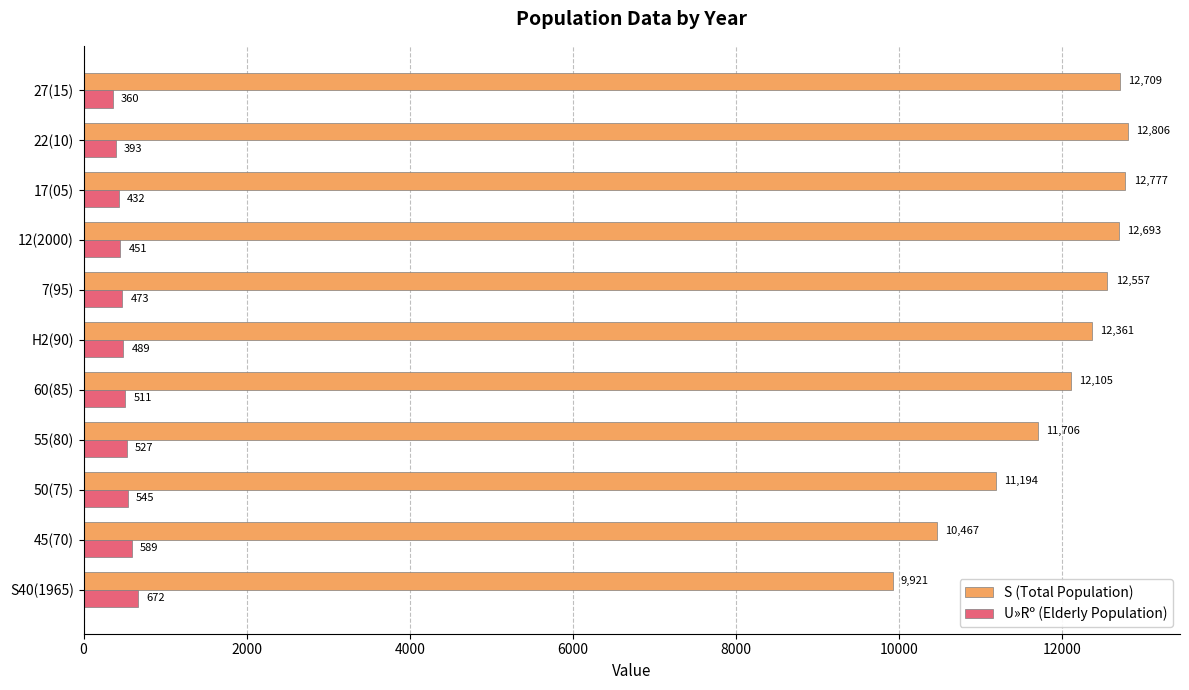

Which category has the highest value in the S (Total Population) series?

22(10)